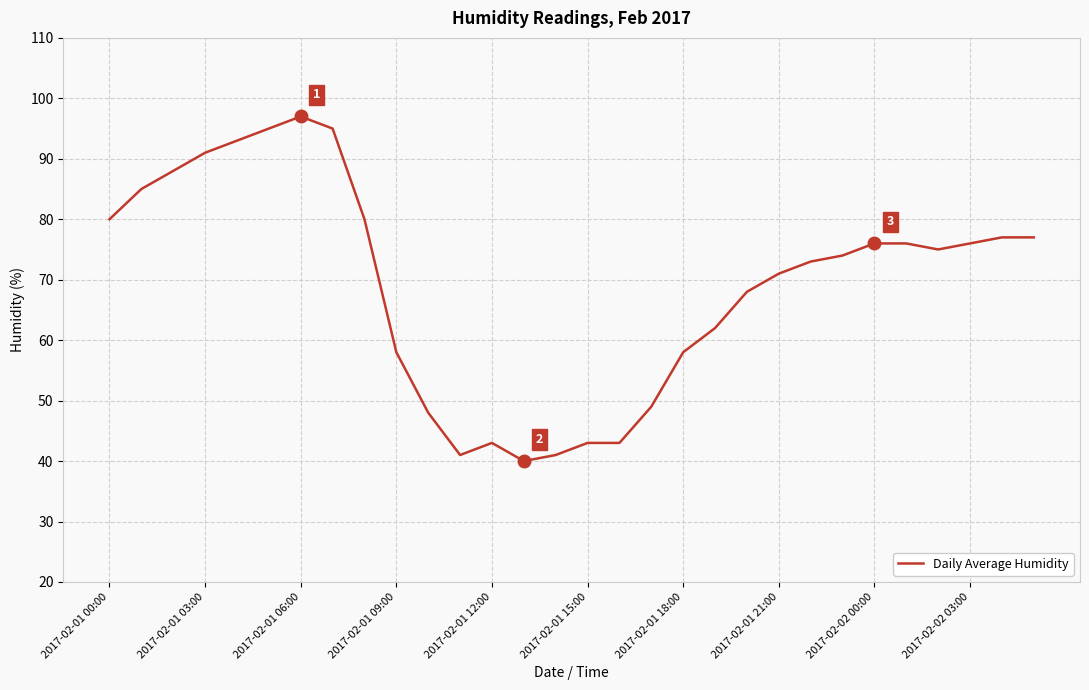

How many lines are shown in the chart?

1